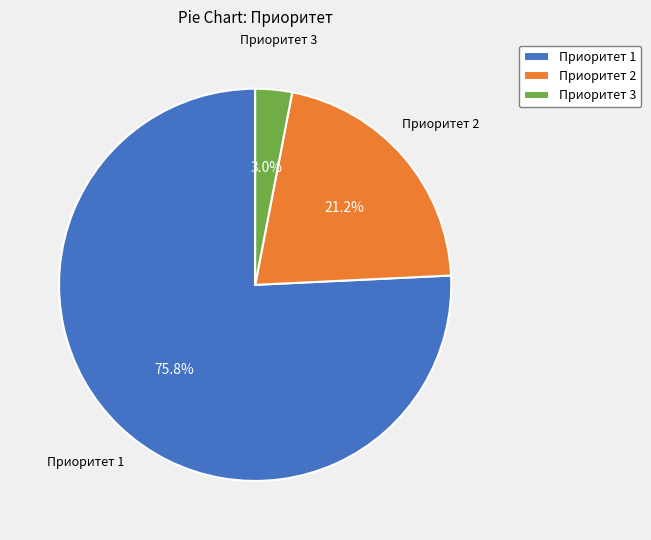

The Приоритет 3 slice represents 9% of the pie. True or false?

False